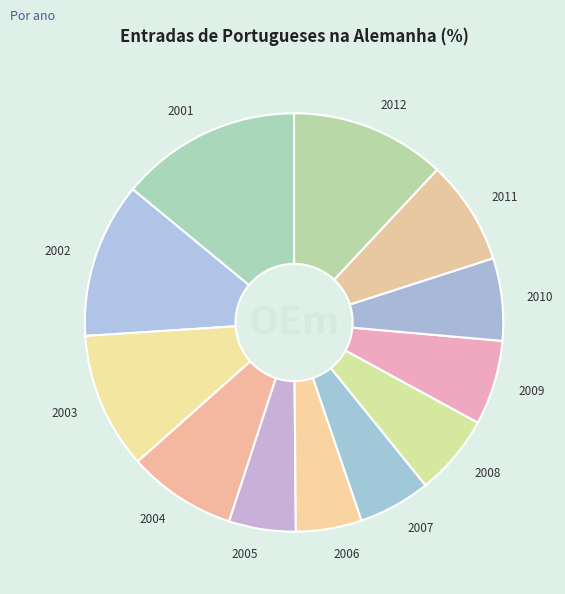

Which has a higher value, 2009 or 2005?

2009